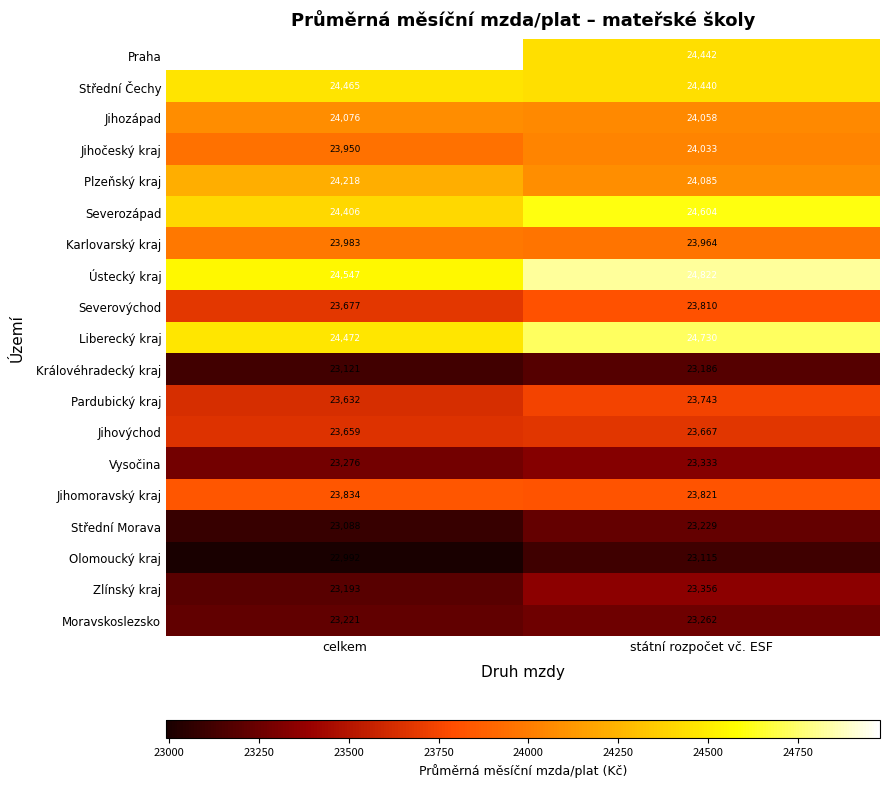

What is the greatest value displayed?

24979